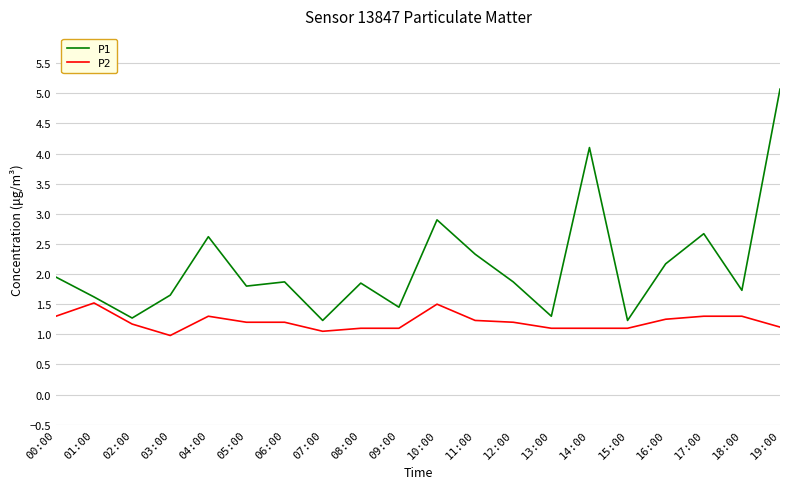

What is the average value of the P2 series?

1.2